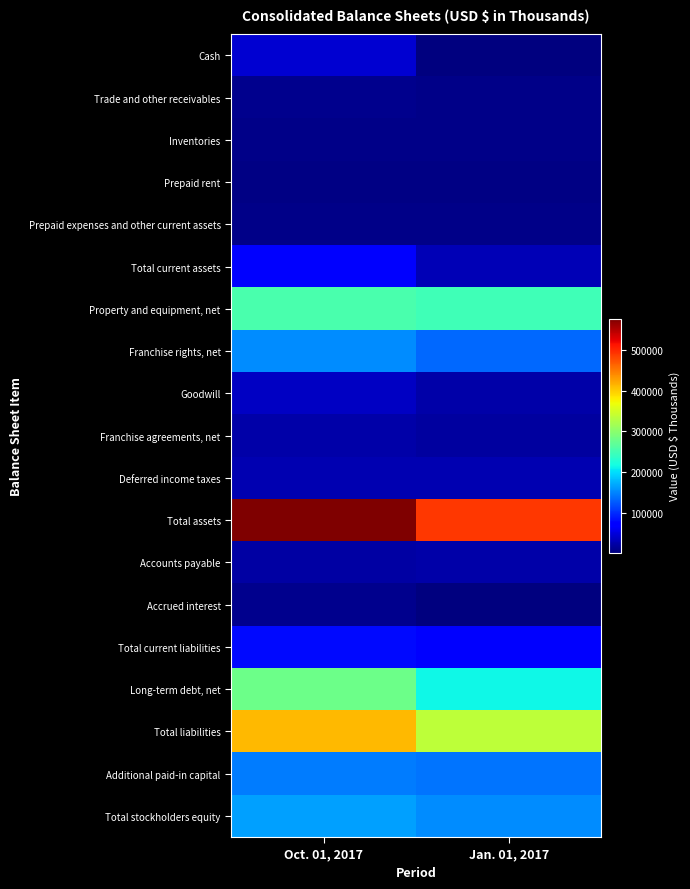

Reading left to right, list all the values displayed in this chart.

Cash: Oct. 01, 2017=43875	Jan. 01, 2017=2002
Trade and other receivables: Oct. 01, 2017=9911	Jan. 01, 2017=7623
Inventories: Oct. 01, 2017=8003	Jan. 01, 2017=7761
Prepaid rent: Oct. 01, 2017=5083	Jan. 01, 2017=4665
Prepaid expenses and other current assets: Oct. 01, 2017=7752	Jan. 01, 2017=7465
Total current assets: Oct. 01, 2017=74807	Jan. 01, 2017=29669
Property and equipment, net: Oct. 01, 2017=254415	Jan. 01, 2017=247847
Franchise rights, net: Oct. 01, 2017=153269	Jan. 01, 2017=134153
Goodwill: Oct. 01, 2017=36346	Jan. 01, 2017=22869
Franchise agreements, net: Oct. 01, 2017=23209	Jan. 01, 2017=19591
Deferred income taxes: Oct. 01, 2017=27513	Jan. 01, 2017=28841
Total assets: Oct. 01, 2017=577432	Jan. 01, 2017=490155
Accounts payable: Oct. 01, 2017=21285	Jan. 01, 2017=22445
Accrued interest: Oct. 01, 2017=9172	Jan. 01, 2017=2676
Total current liabilities: Oct. 01, 2017=78662	Jan. 01, 2017=68900
Long-term debt, net: Oct. 01, 2017=278932	Jan. 01, 2017=215108
Total liabilities: Oct. 01, 2017=413295	Jan. 01, 2017=335499
Additional paid-in capital: Oct. 01, 2017=143641	Jan. 01, 2017=141133
Total stockholders equity: Oct. 01, 2017=164137	Jan. 01, 2017=154656